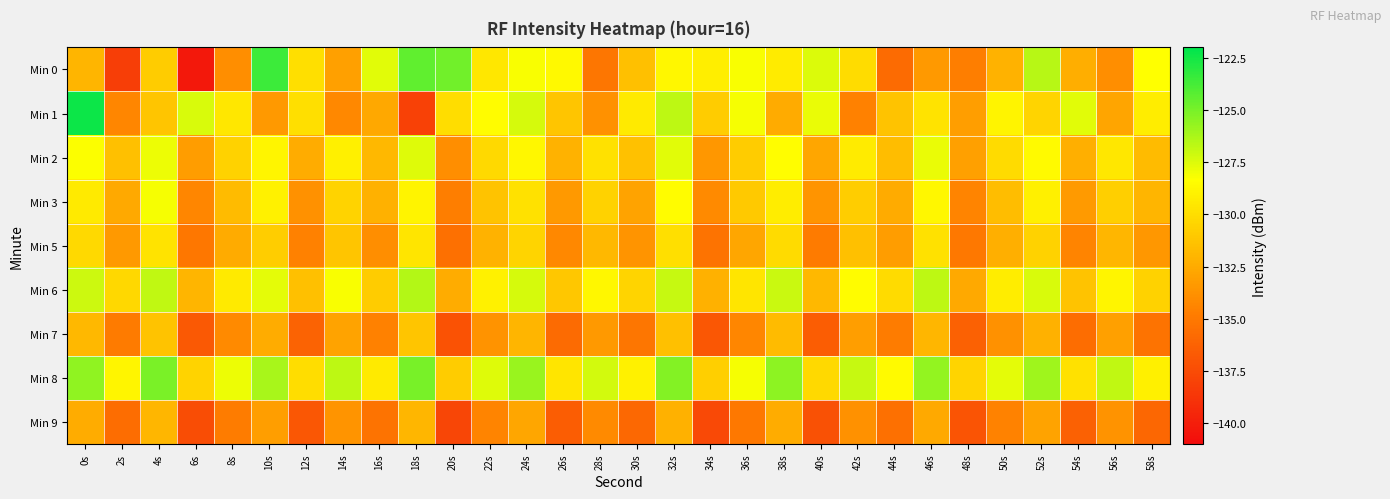

Between 34s and 10s, which is larger?

10s